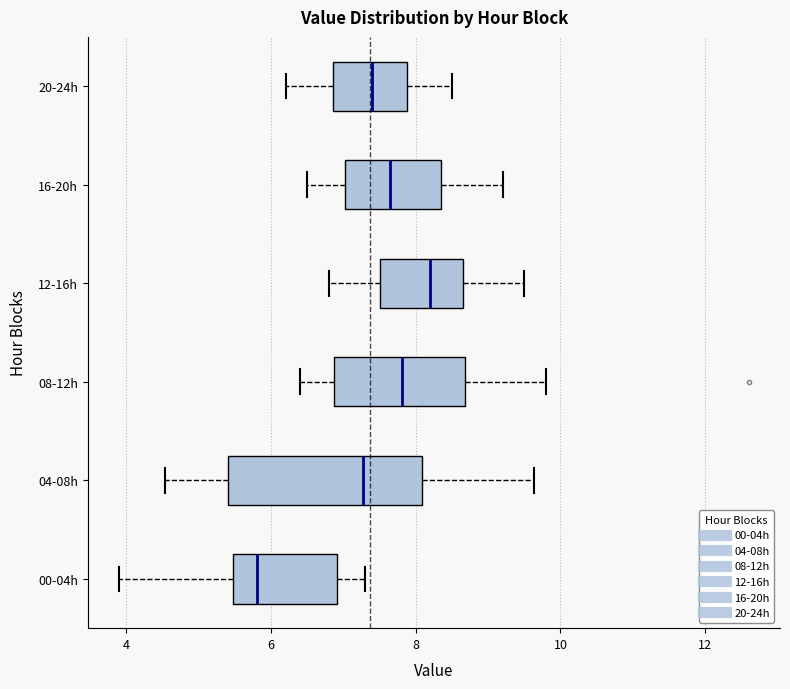

Comparing the boxes themselves (not the whiskers), which one is the widest?

04-08h